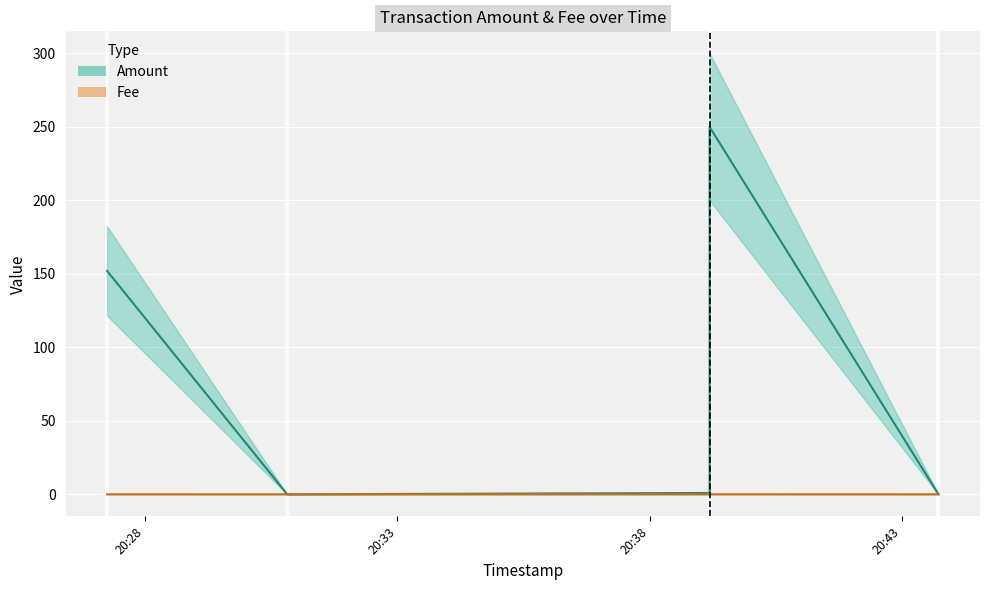

How many values in Amount are above zero?

3